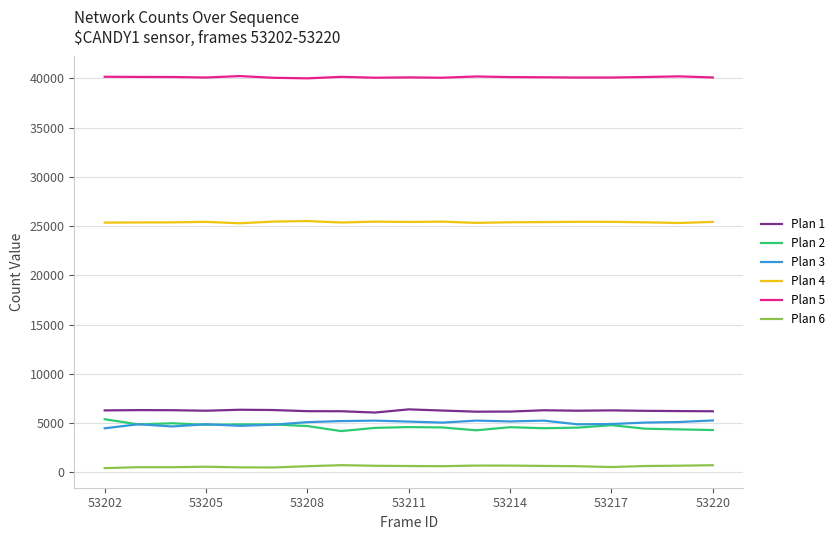

True or false: Plan 2 and Plan 1 intersect in this chart.

False